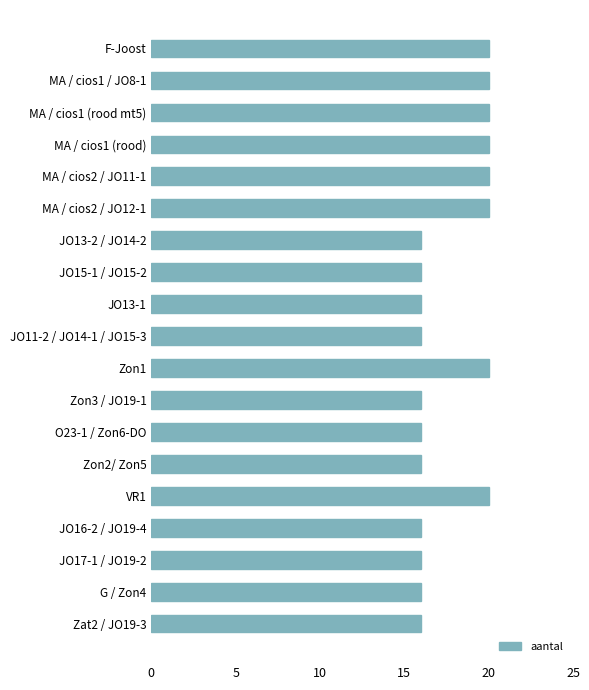

Approximately how many times larger is the value at Zon3 / JO19-1 compared to MA / cios1 / JO8-1?

0.8